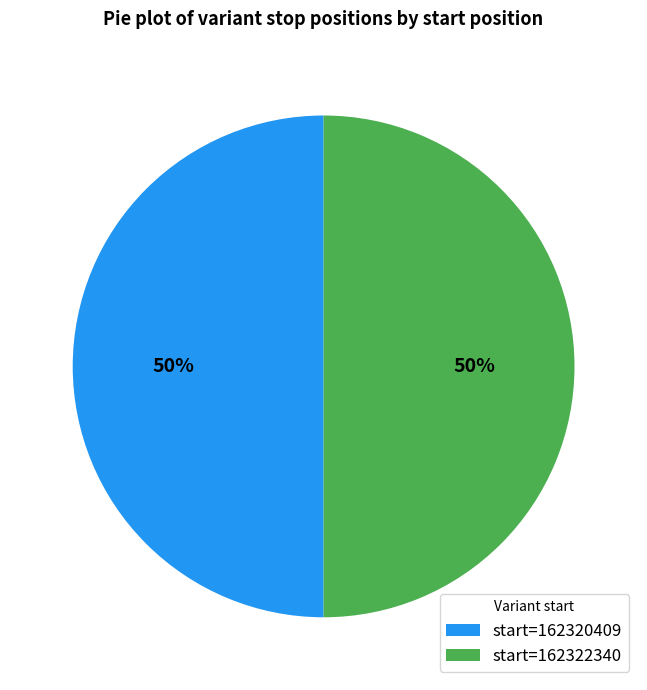

To the nearest percent, what percentage of the pie is start=162320409?

50%